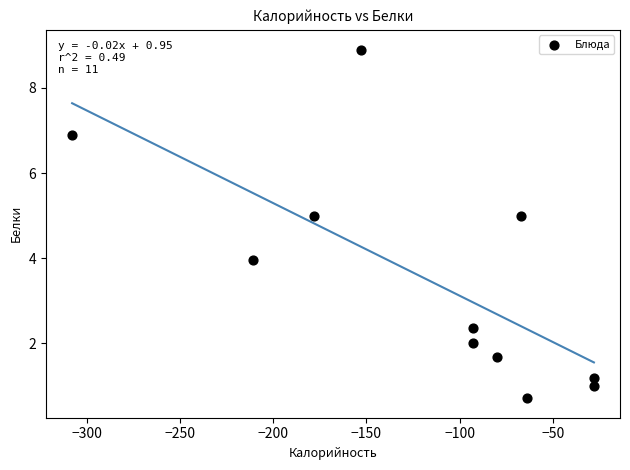

What is the average Y value?

3.5